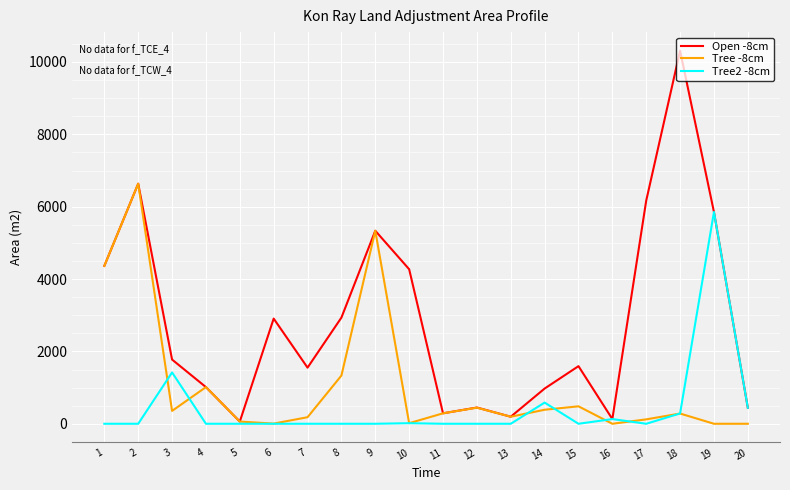

Which series has the widest spread of values?

Open -8cm